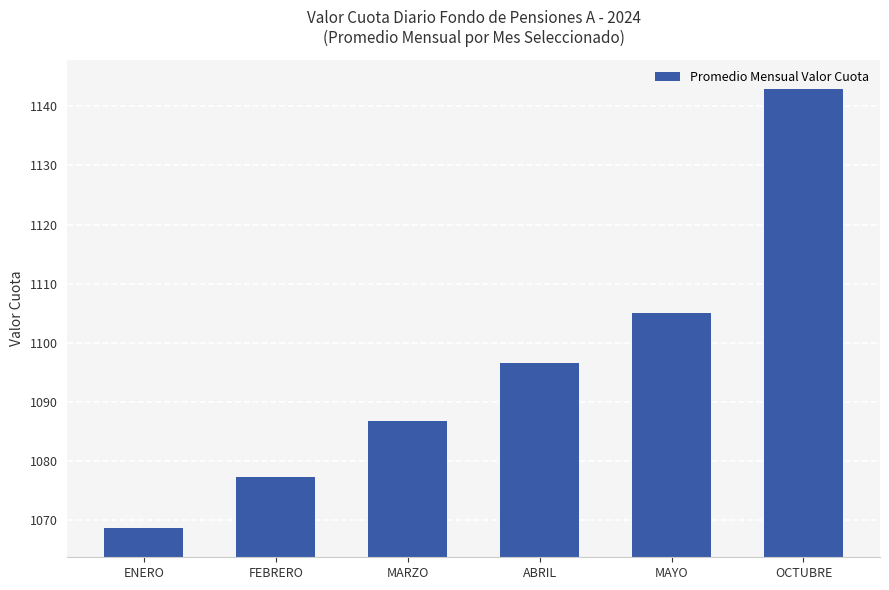

What is the difference between the maximum and second lowest values?

65.5